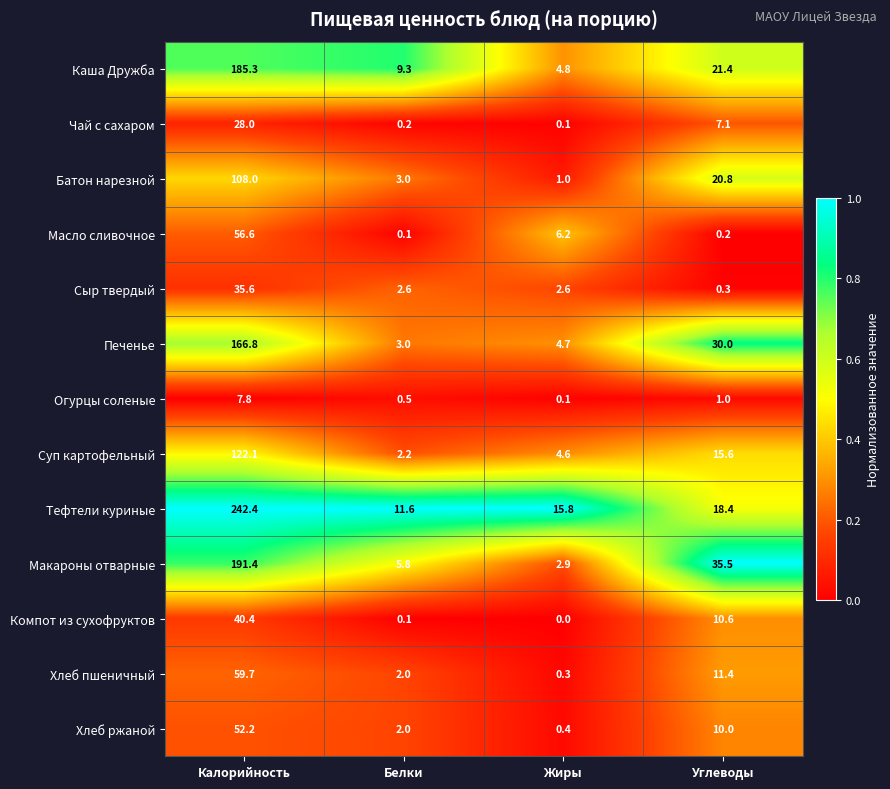

The value of Тефтели куриные at Жиры is 15.8. True or false?

True